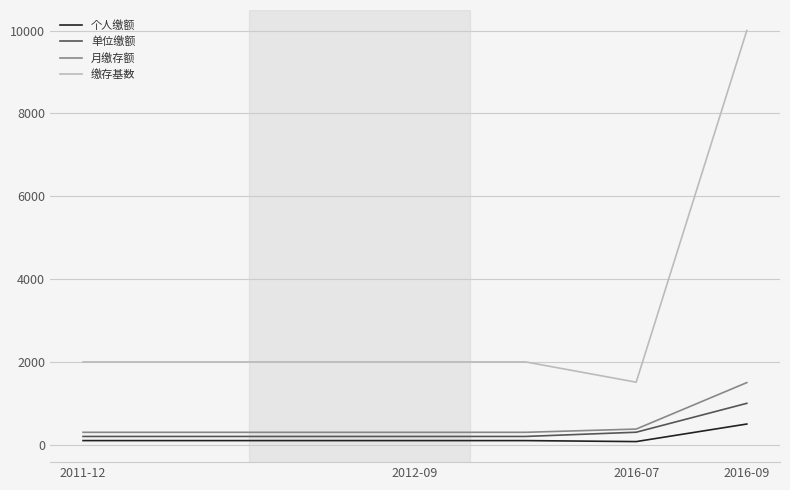

Which series has the largest total across all categories?

缴存基数